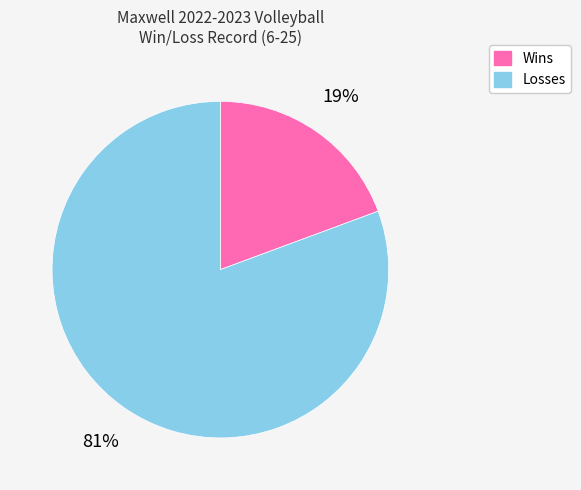

Is there any slice that represents more than half of the pie?

Yes